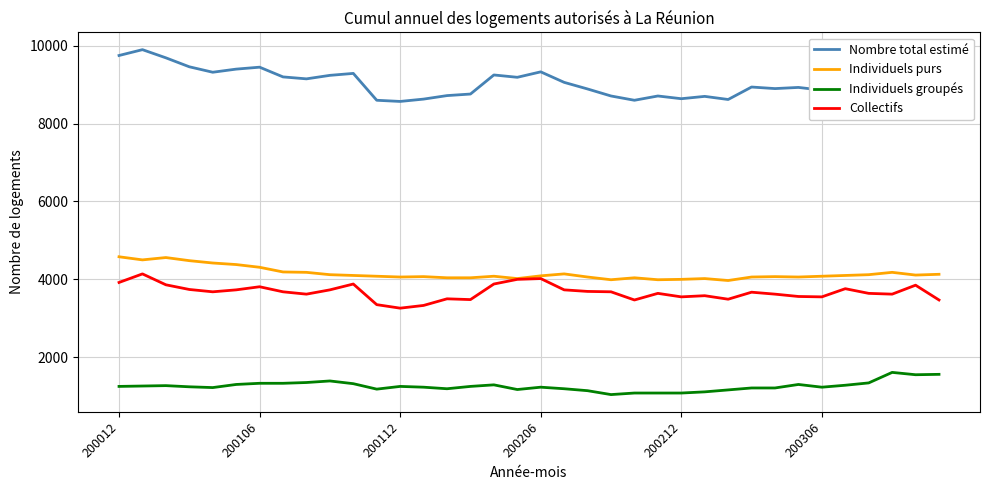

List the series in order of their peak value, lowest first.

Individuels groupés, Collectifs, Individuels purs, Nombre total estimé